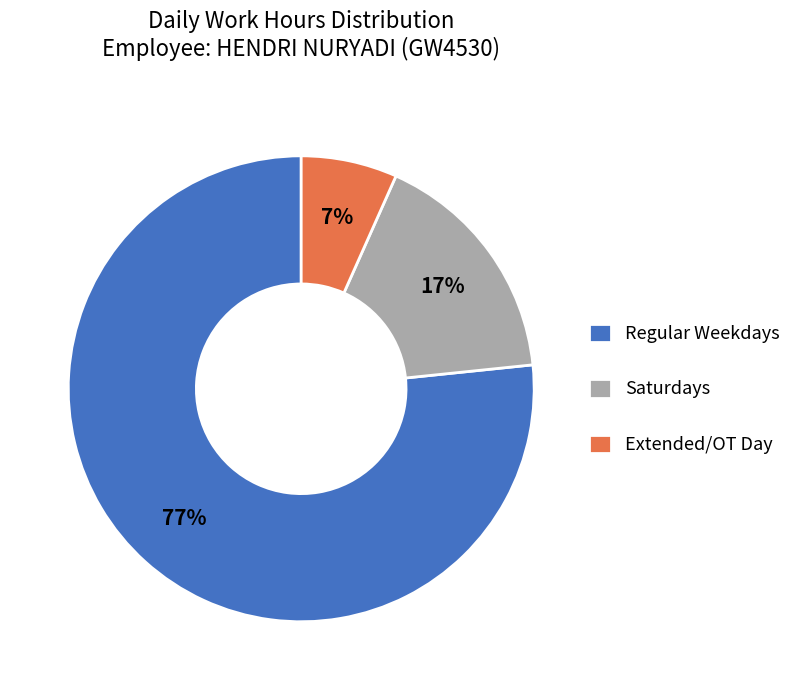

How many segments does this pie chart have?

3